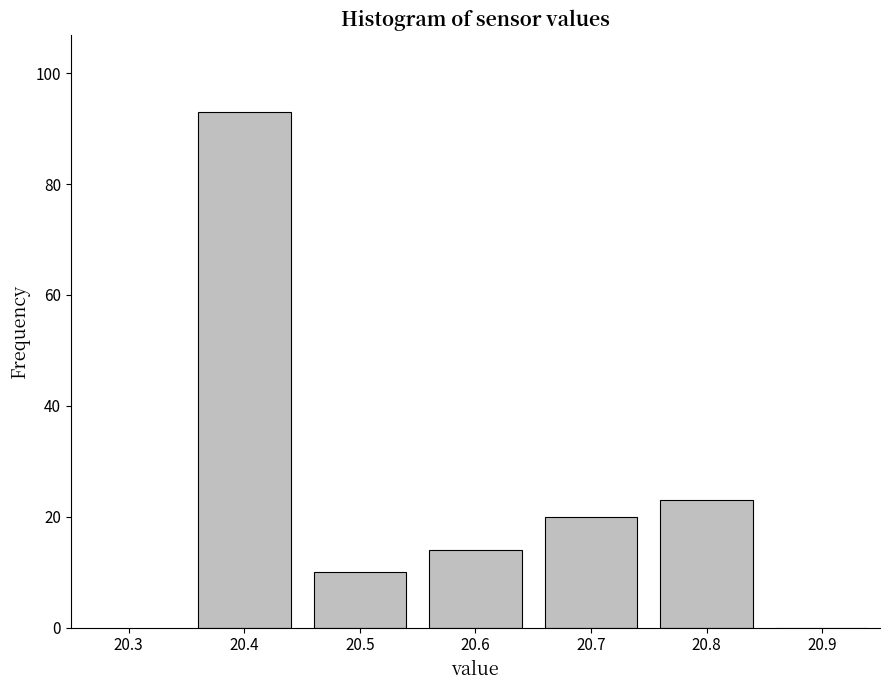

Reading left to right, transcribe this chart: for each bar, give the range it covers on the x-axis and its height. The values are not printed on the chart, so give them approximately, as read against the axis.

20.35 to 20.45: 94
20.45 to 20.55: 10
20.55 to 20.65: 14
20.65 to 20.75: 20
20.75 to 20.85: 24
20.85 to 20.95: 0